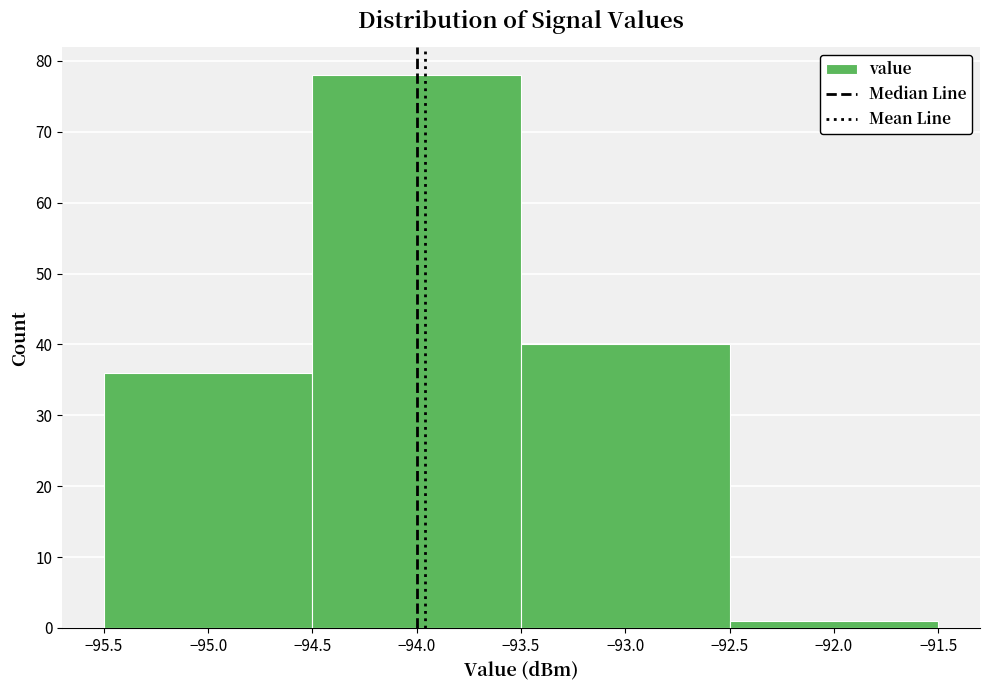

Which range on the x-axis has the tallest bar?

-94.5 to -93.5